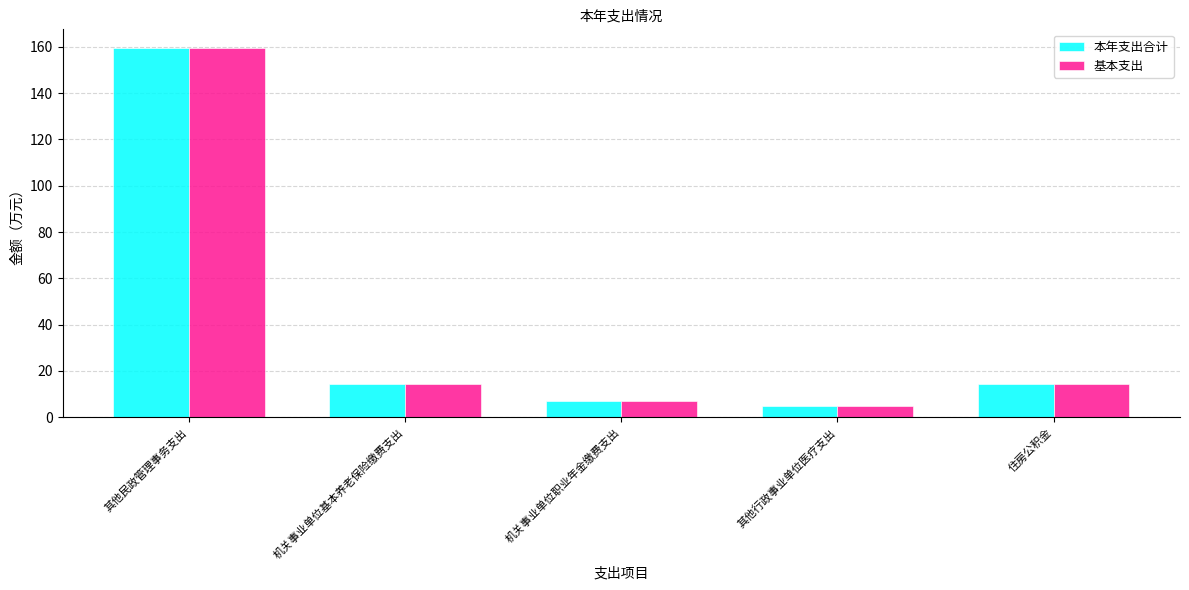

Does the chart contain any negative values?

No